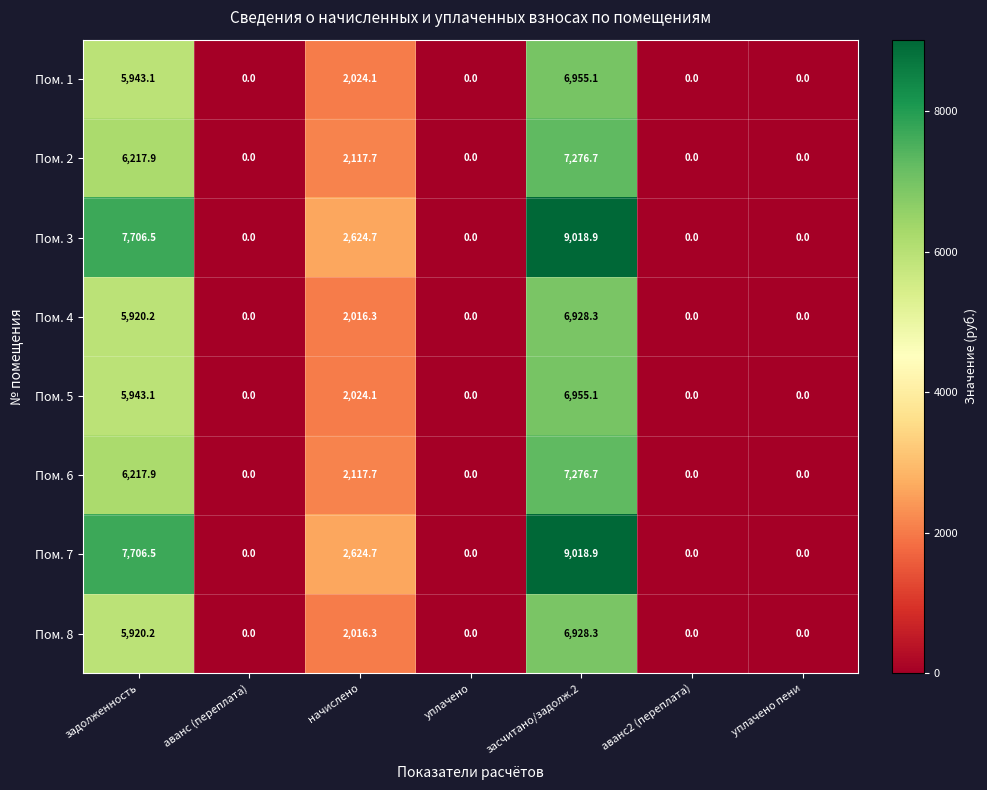

What is the difference between the second highest and second lowest values in the Пом. 2 series?

6217.9